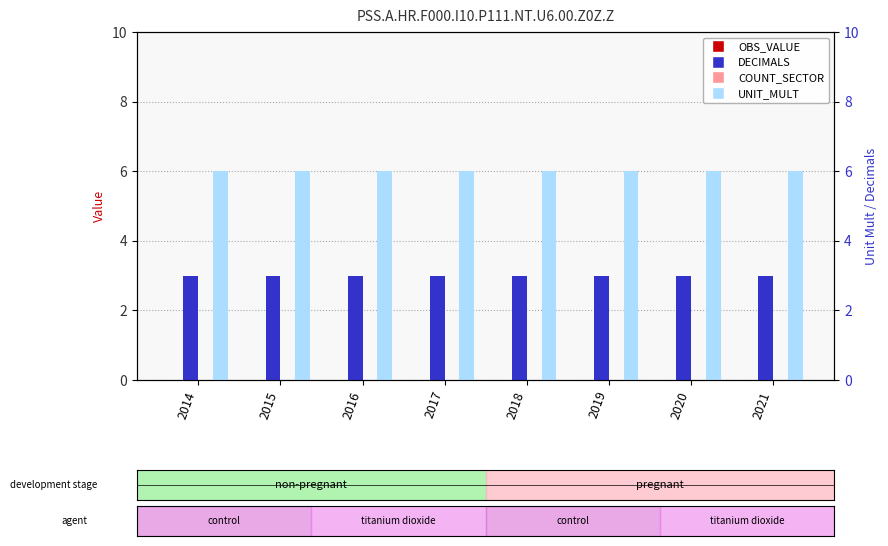

Which has a higher value, 2018 or 2021?

2018